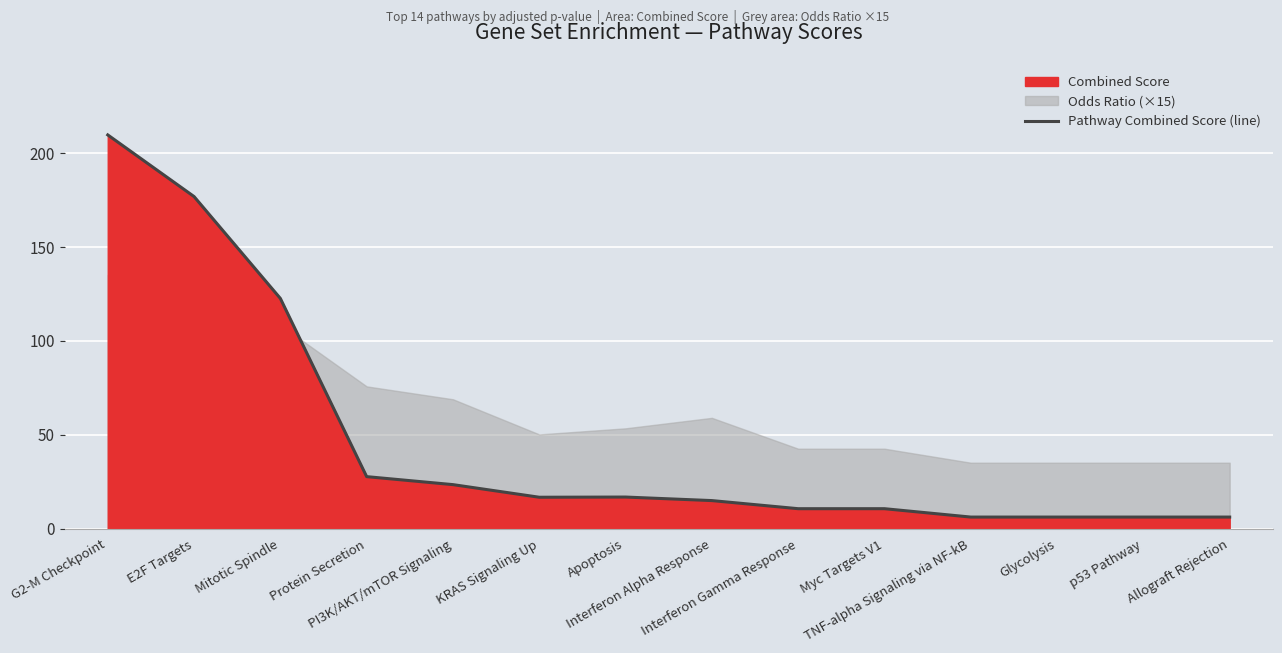

Rank the categories by value from highest to lowest.

G2-M Checkpoint, E2F Targets, Mitotic Spindle, Protein Secretion, PI3K/AKT/mTOR Signaling, Apoptosis, KRAS Signaling Up, Interferon Alpha Response, Interferon Gamma Response, Myc Targets V1, TNF-alpha Signaling via NF-kB, Glycolysis, p53 Pathway, Allograft Rejection